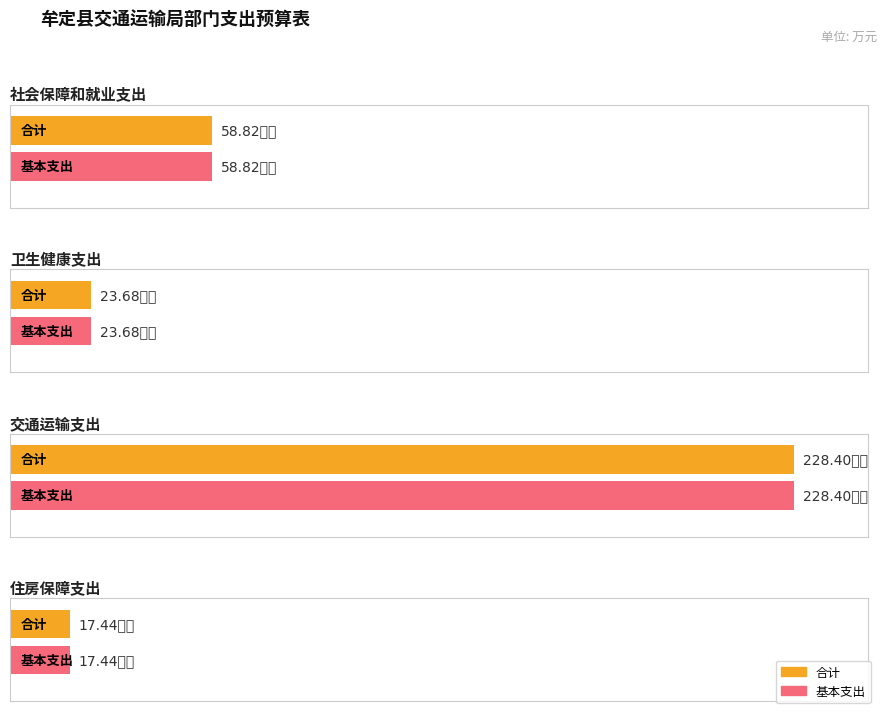

What is the sum of the 基本支出 values at 住房保障支出 and 卫生健康支出?

41.1